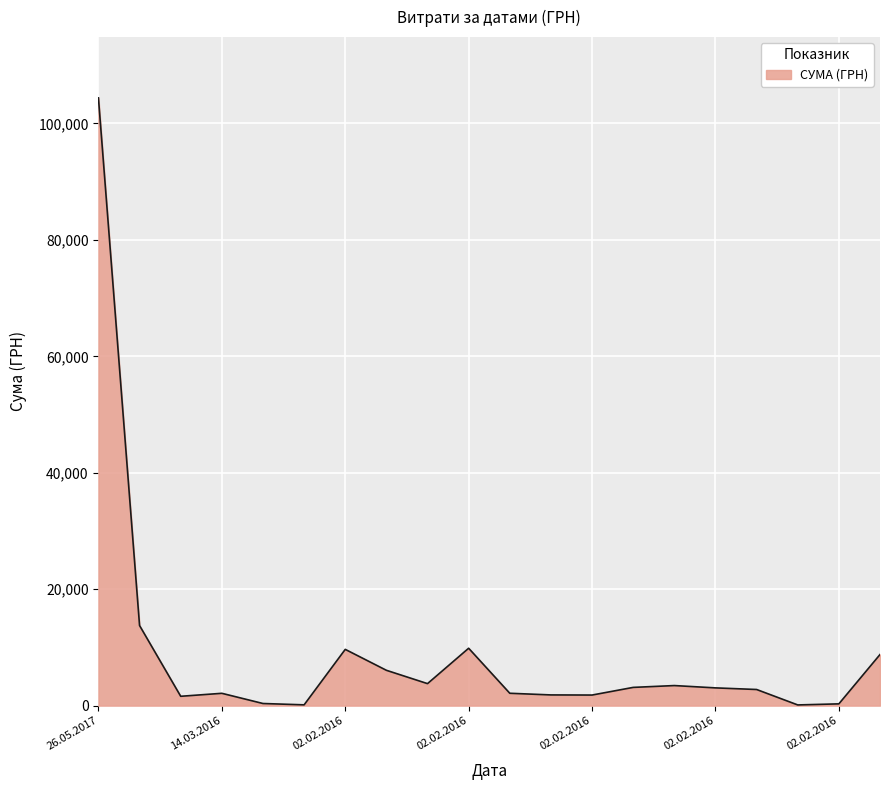

How many lines are shown in the chart?

1